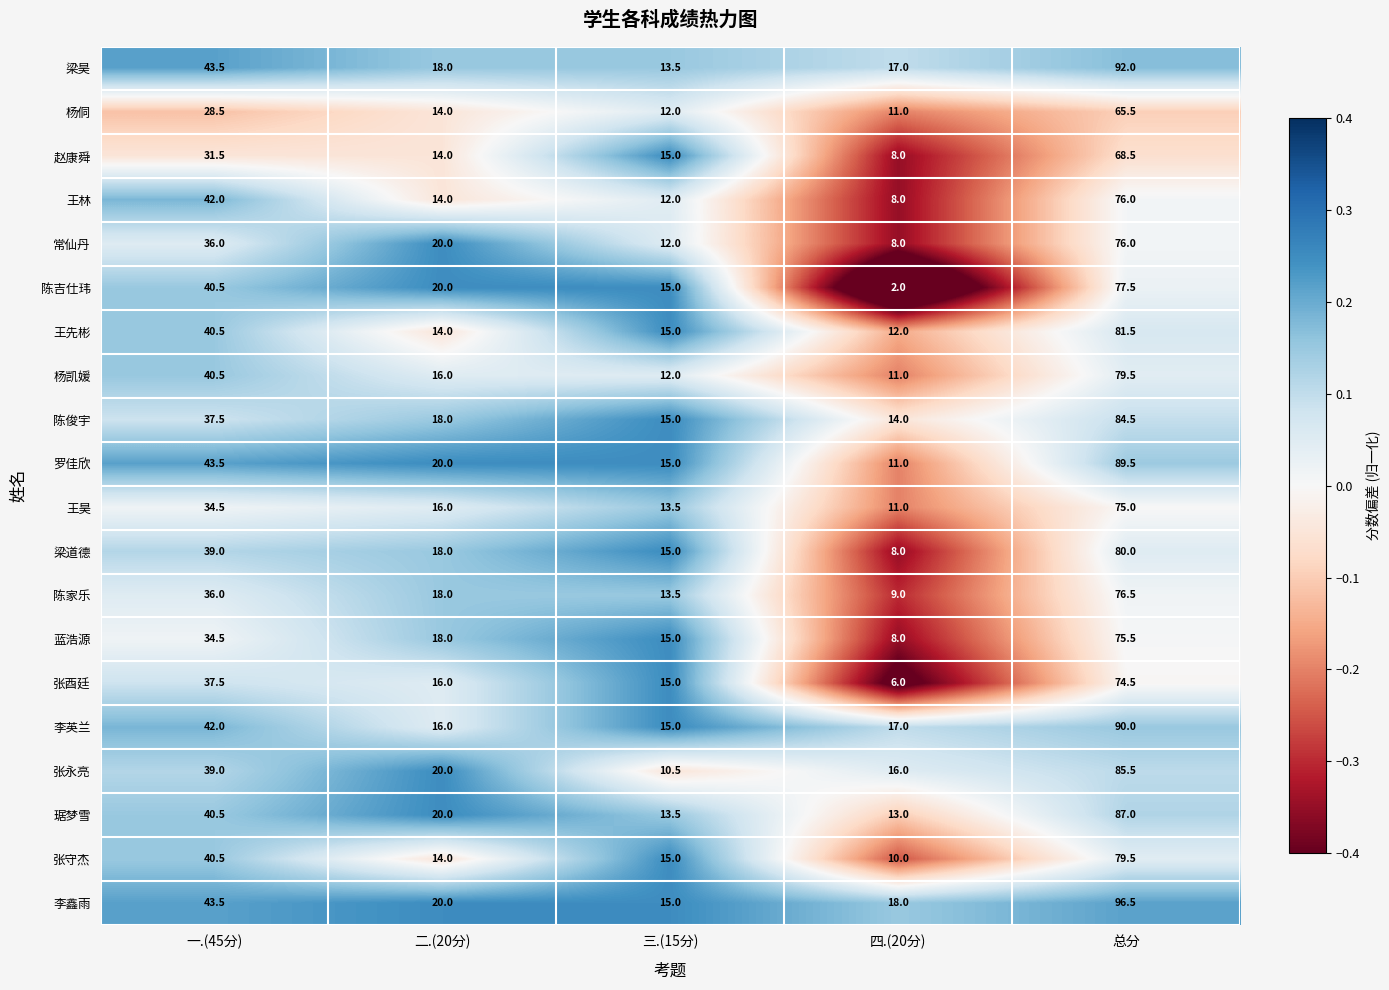

What is the minimum value for 杨凯媛?

11.0